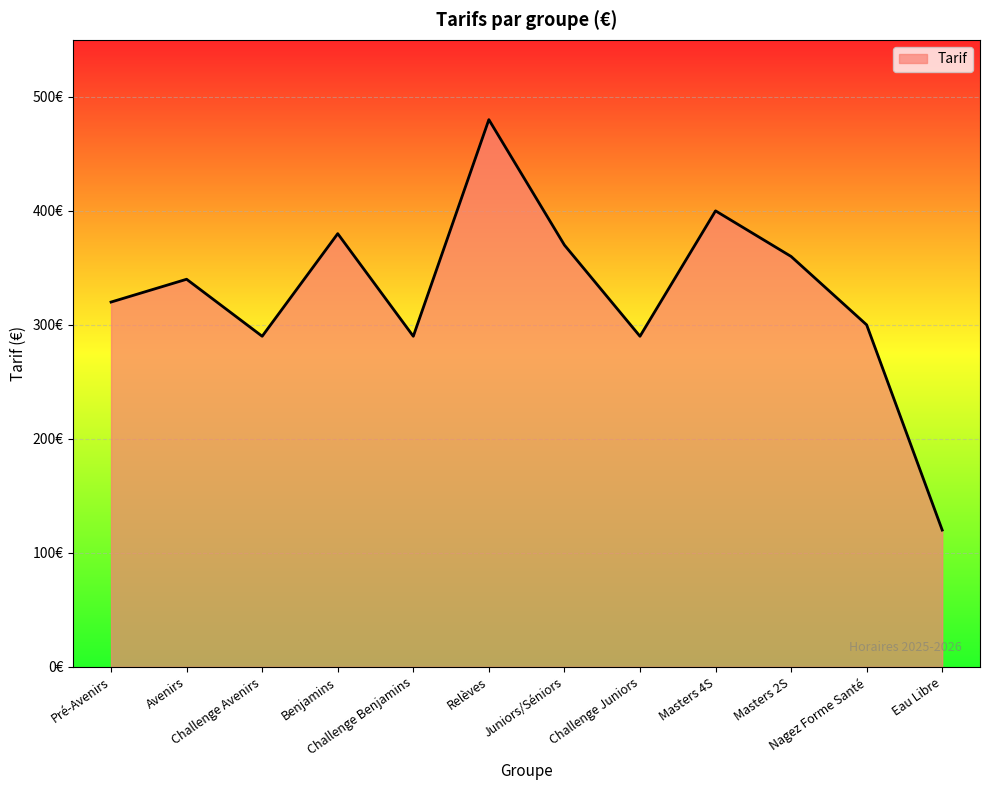

Does the chart display data point markers on the line(s)?

No